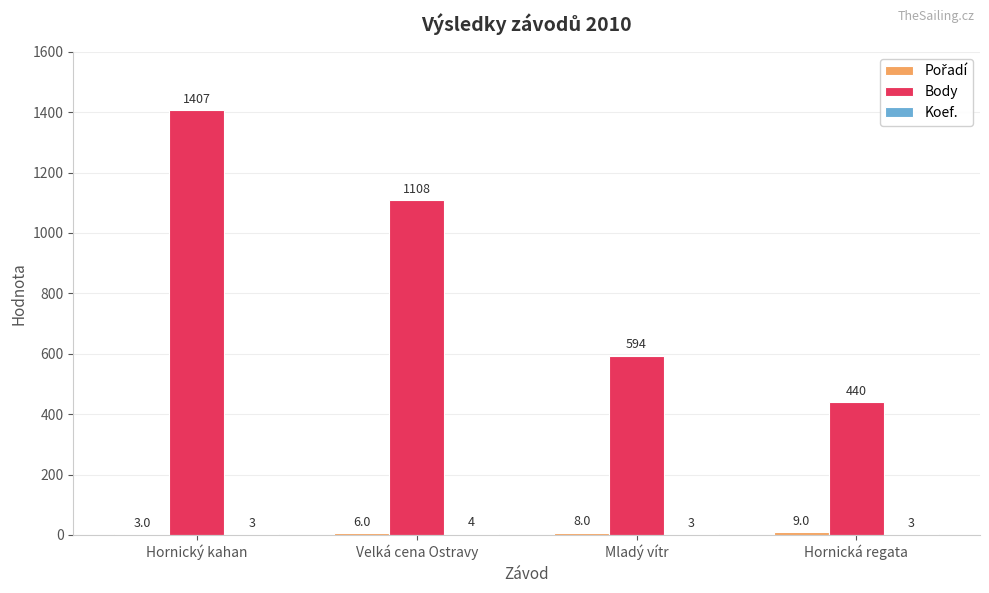

Where is Body nearest to the value 923?

Velká cena Ostravy